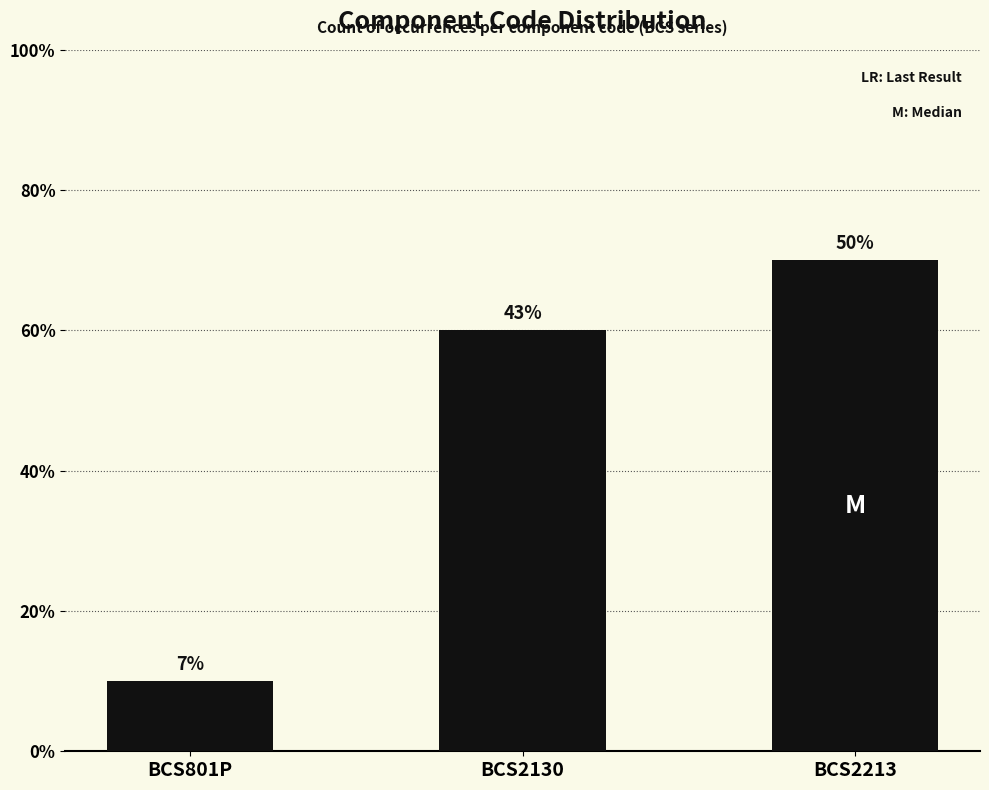

What is the label of the 1st bar from the left?

BCS801P